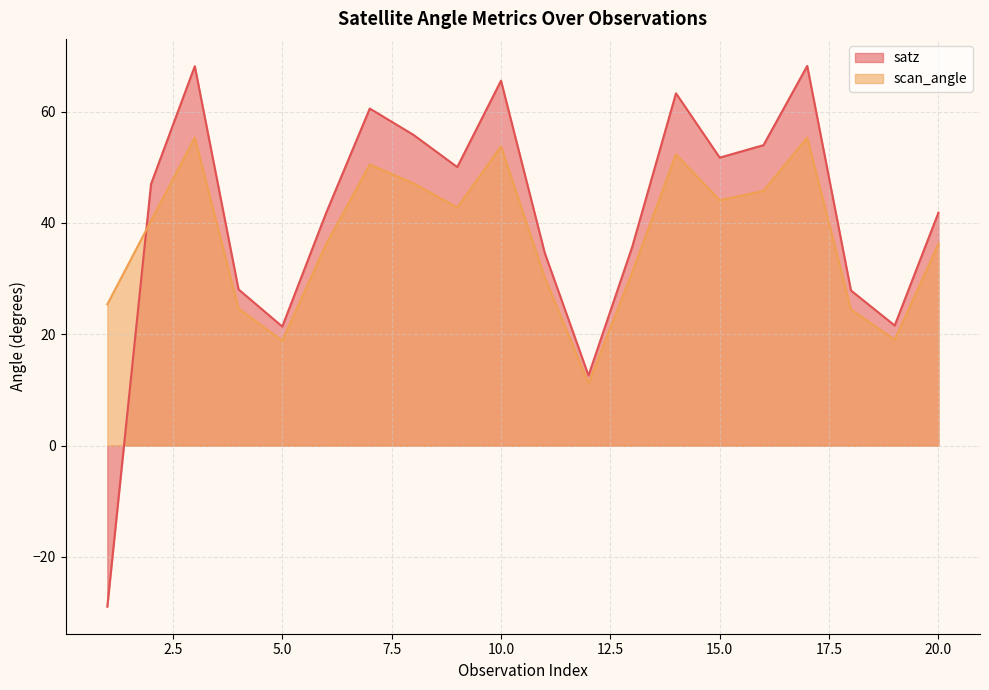

What are all the series names shown in the legend?

satz, scan_angle